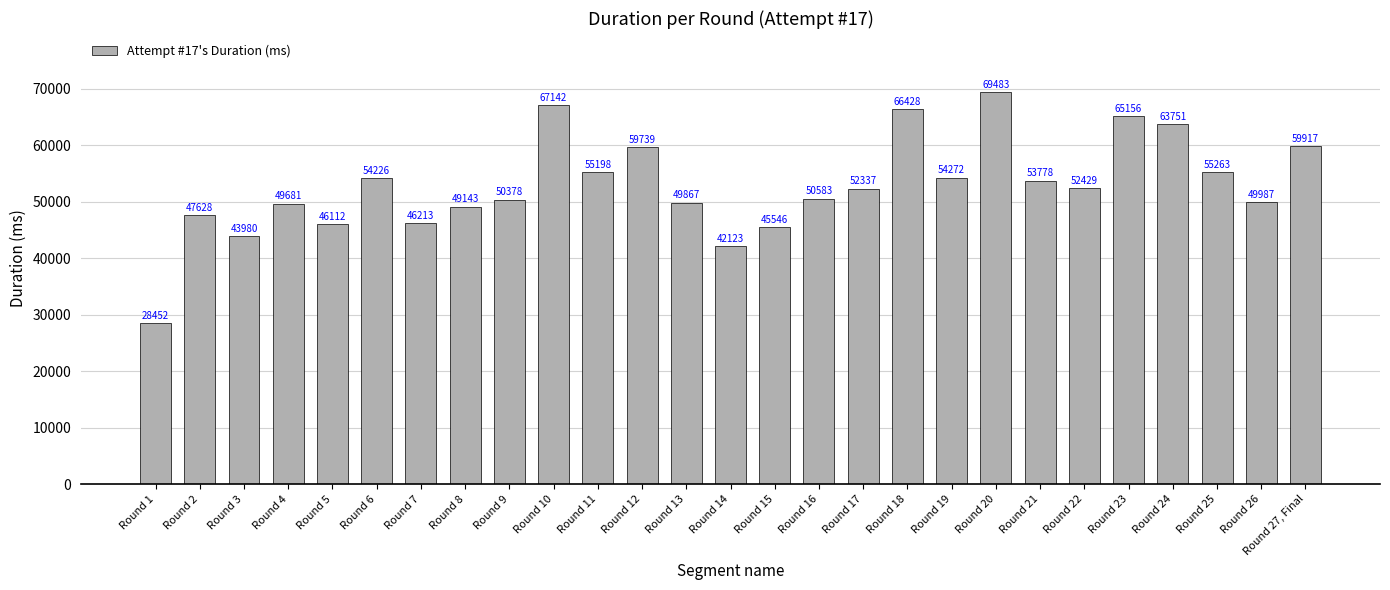

Rank the categories by value from highest to lowest.

Round 20, Round 10, Round 18, Round 23, Round 24, Round 27, Final, Round 12, Round 25, Round 11, Round 19, Round 6, Round 21, Round 22, Round 17, Round 16, Round 9, Round 26, Round 13, Round 4, Round 8, Round 2, Round 7, Round 5, Round 15, Round 3, Round 14, Round 1